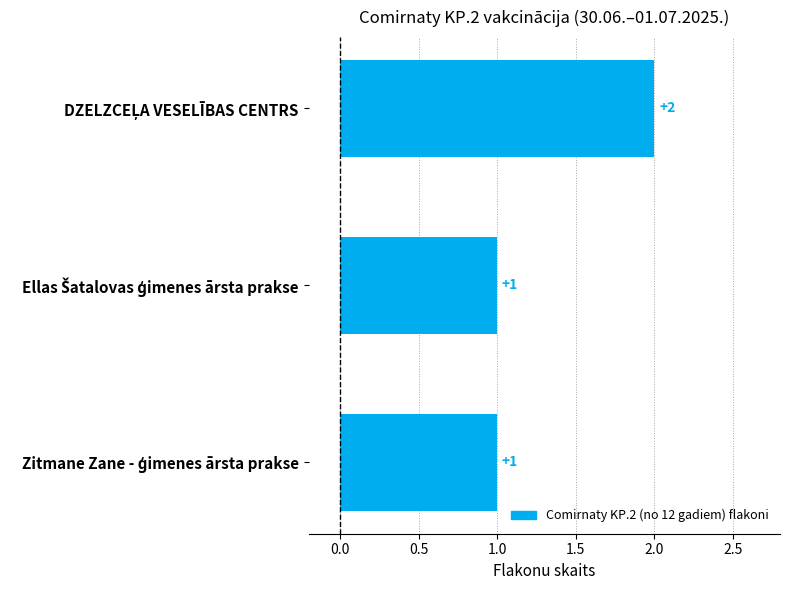

How many values exceed 1?

1